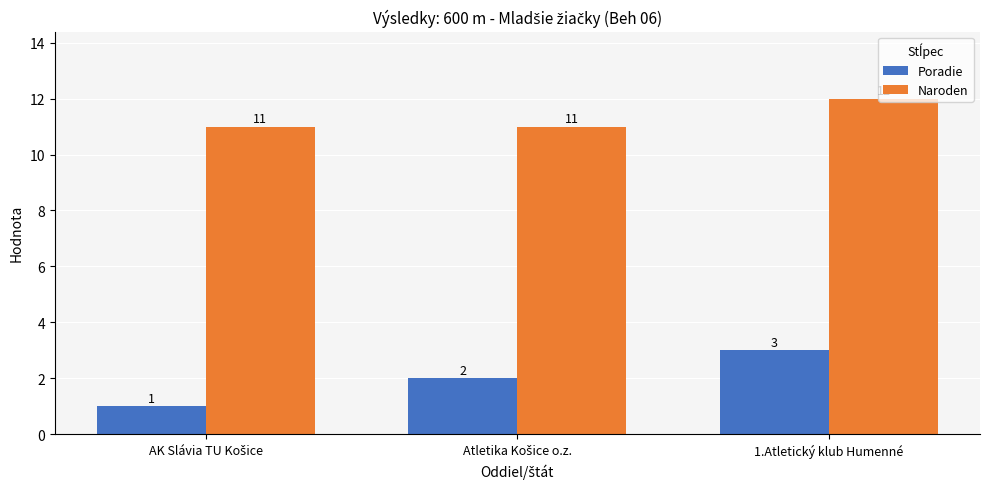

Is it true that Poradie equals 3 at 1.Atletický klub Humenné?

True